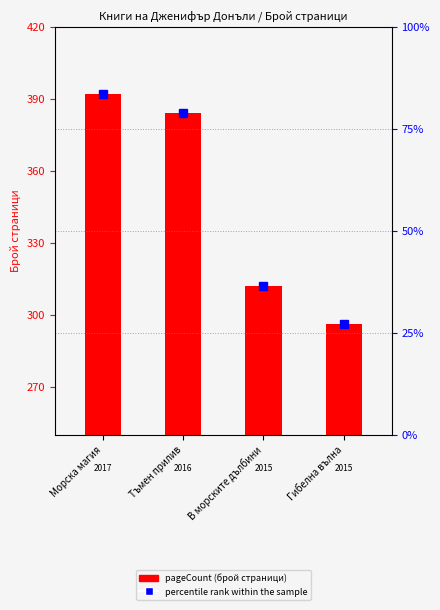

What is the average value of the percentile rank within the sample series?

346